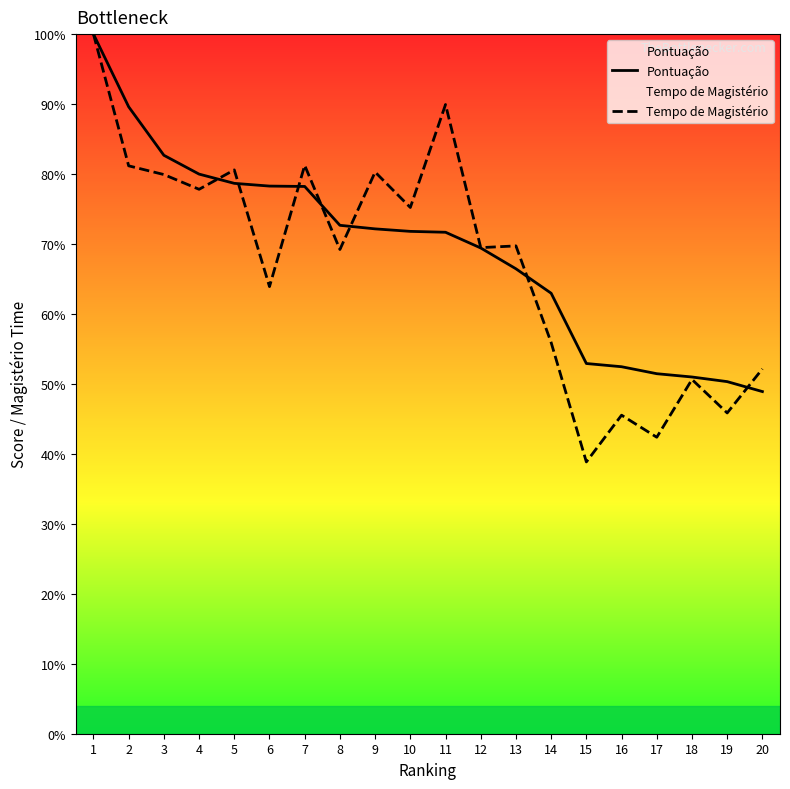

How many intersections are there between Pontuação and Tempo de Magistério?

7